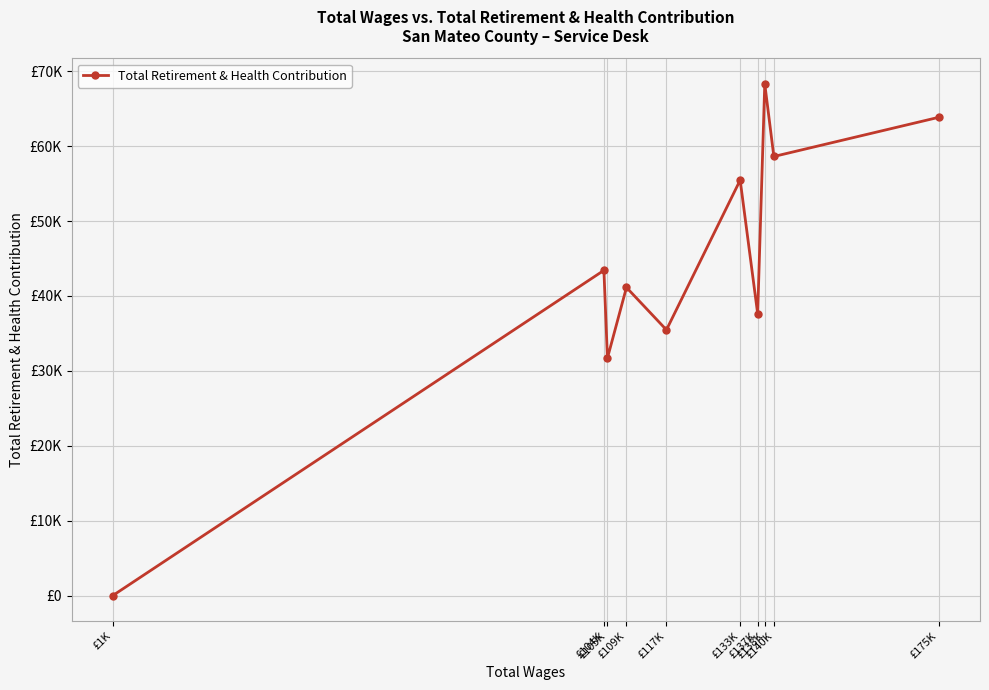

Does the chart have visible grid lines?

Yes